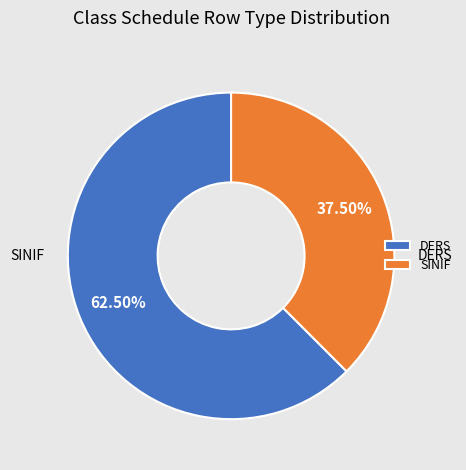

How many segments does this pie chart have?

2